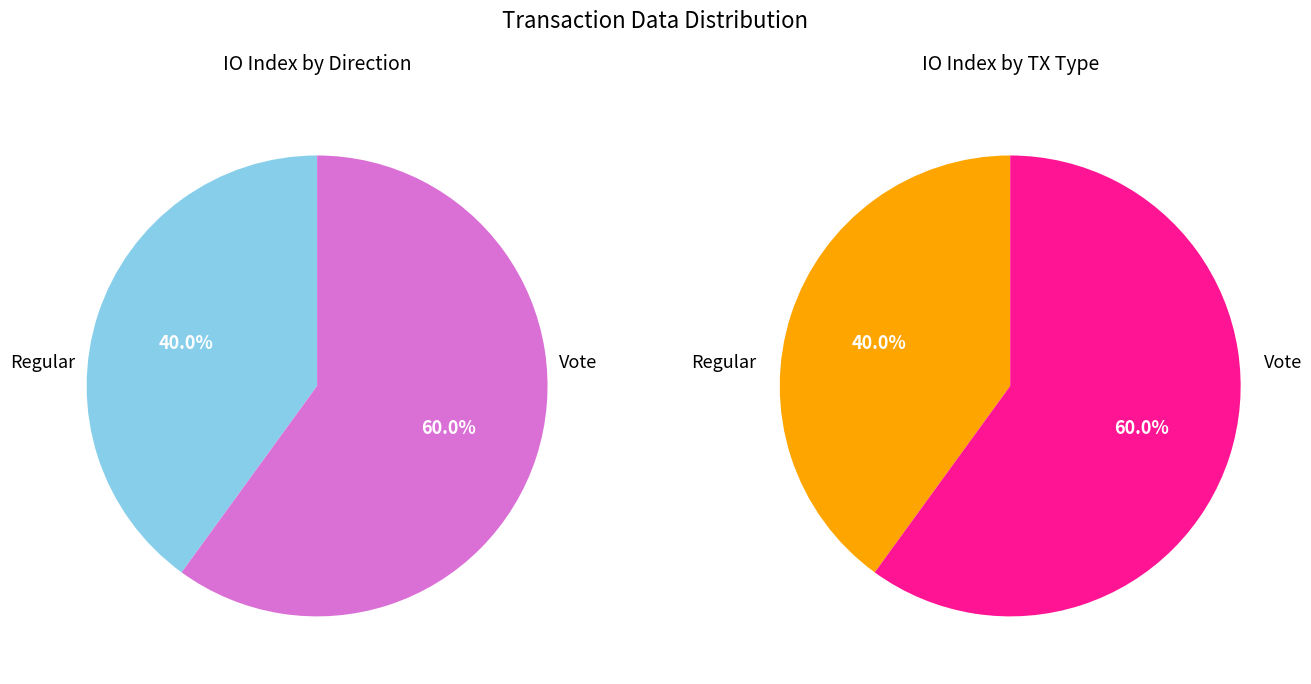

To the nearest percent, what percentage of the pie is Vote?

60%